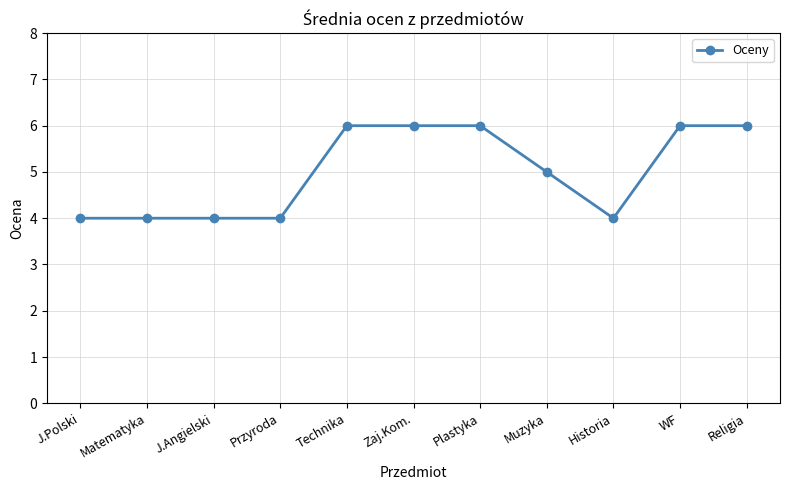

True or false: the data shows 8 at Plastyka.

False